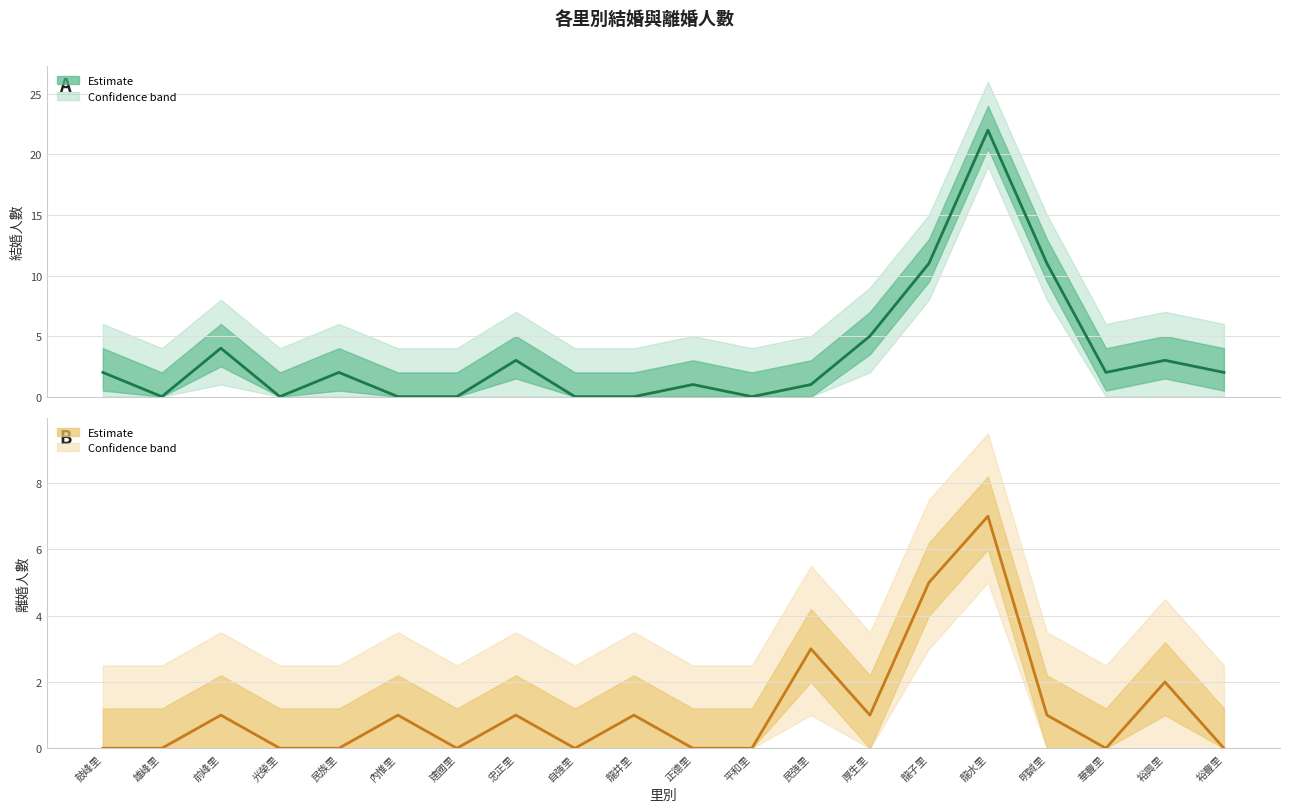

How many values in the 離婚 (Estimate) series exceed 1?

4